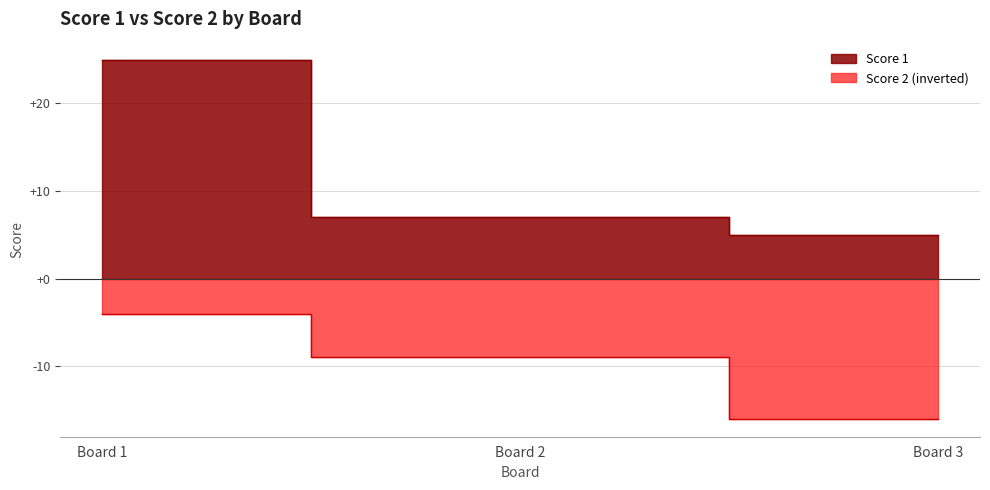

Which has a higher value, Board 3 or Board 1?

Board 1